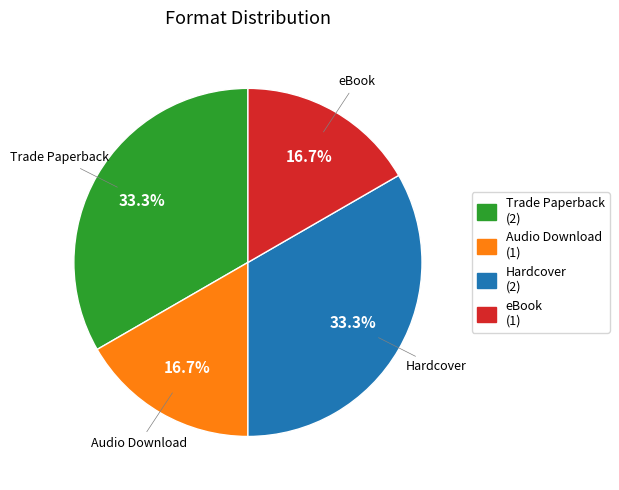

Is there a majority slice in this chart?

No